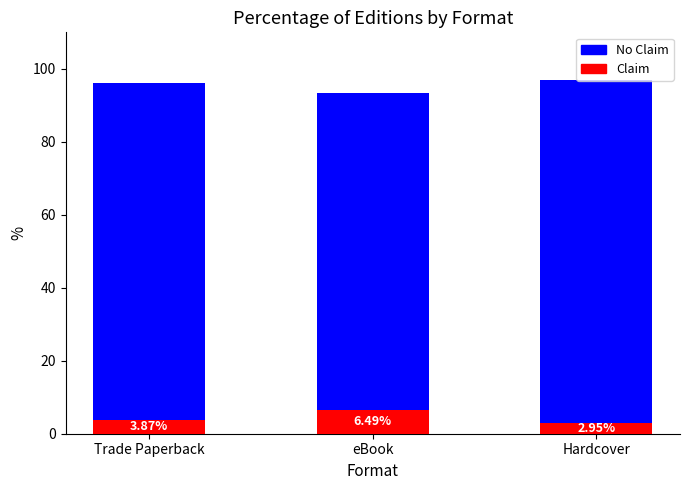

What position from the left is Hardcover?

3